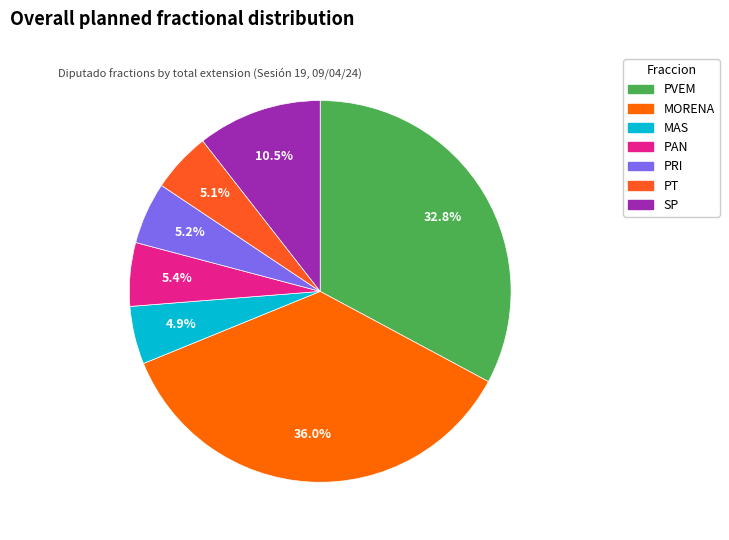

What is the largest slice in the pie chart?

MORENA